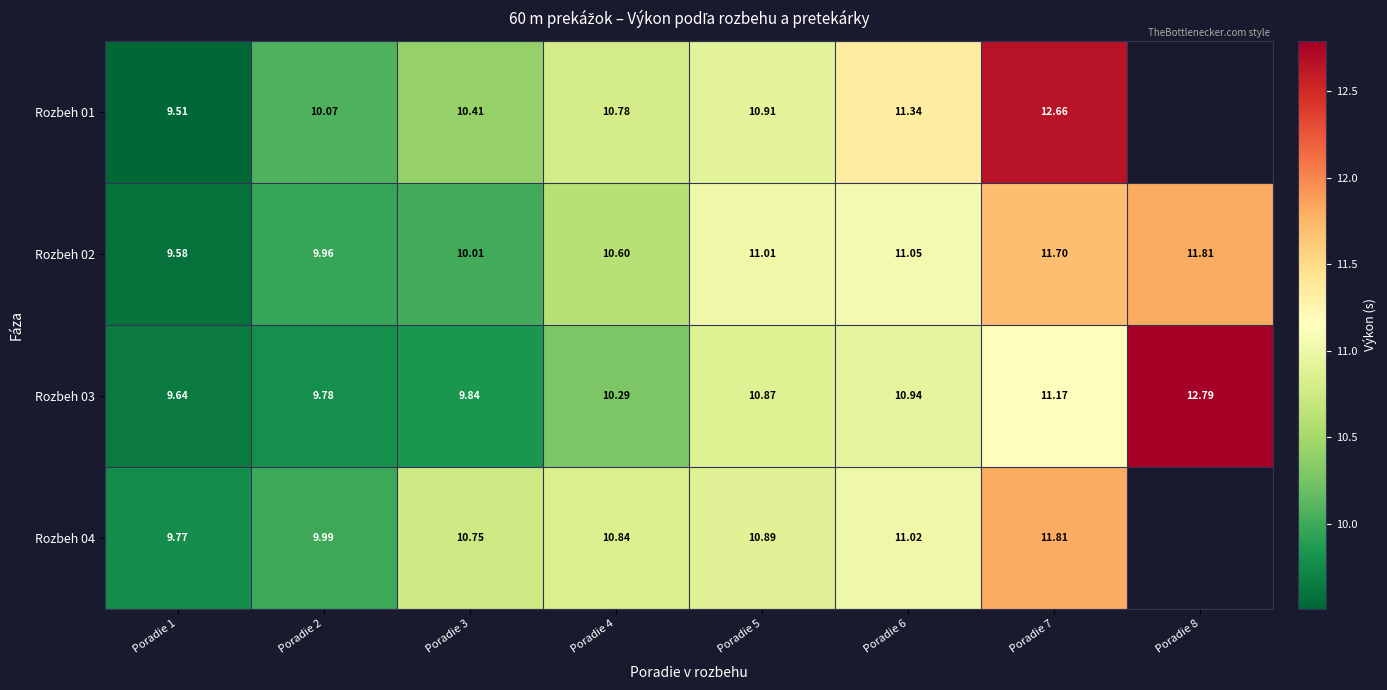

What is the smallest value displayed?

9.5